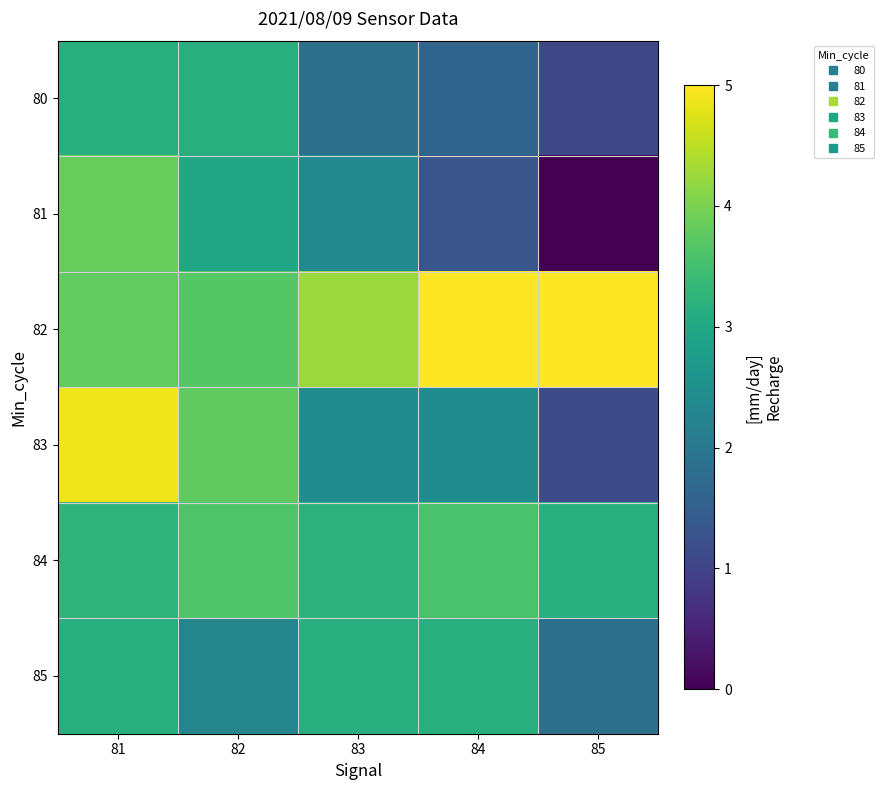

Which series changed the most between 81 and 83?

83